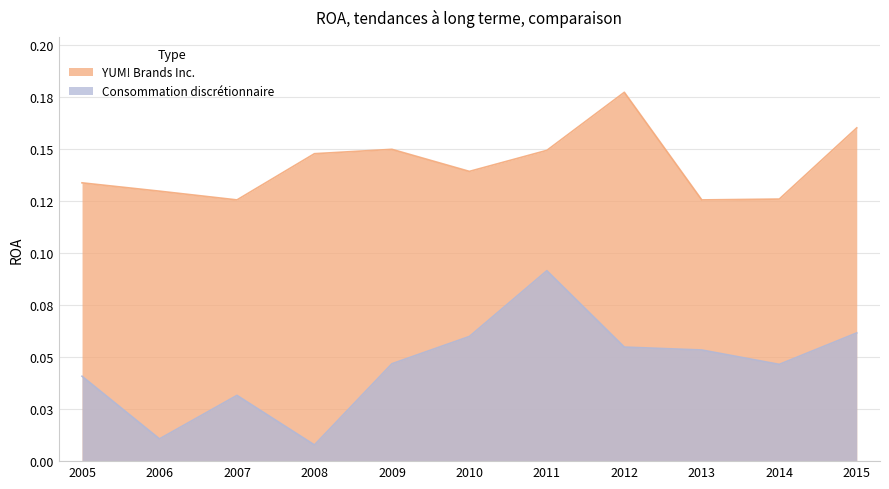

True or false: Consommation discrétionnaire has a value of 0.0 at 2006.

True